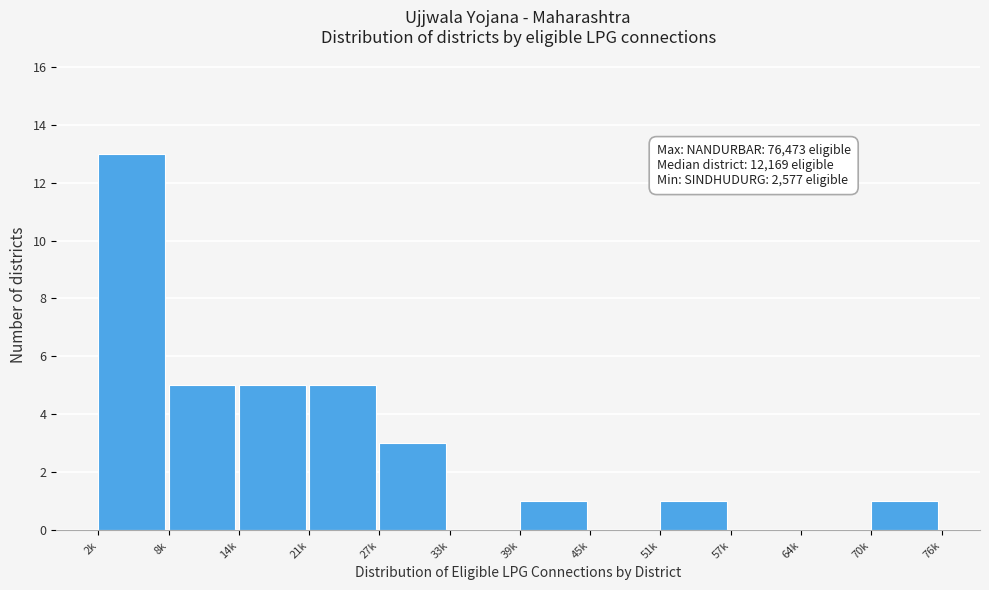

Reading left to right, what are all the values shown in this chart?

2k=13	8k=5	14k=5	21k=5	27k=3	33k=0	39k=1	45k=0	51k=1	57k=0	64k=0	70k=1